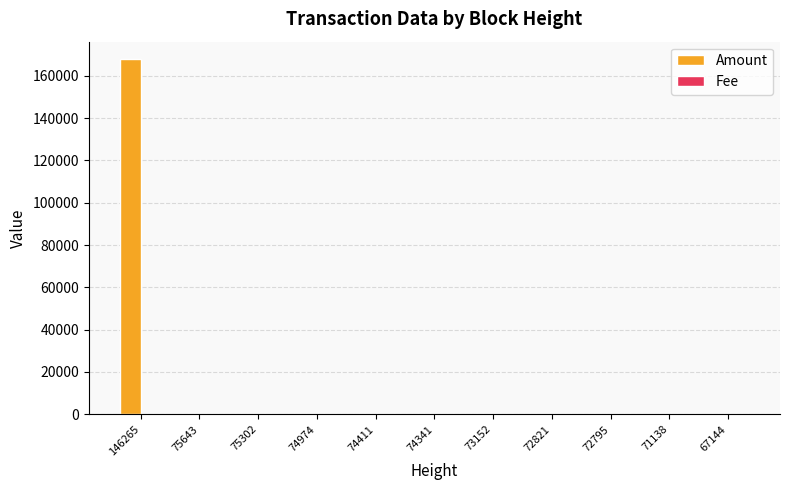

Which series changed the most between 146265 and 74974?

Amount